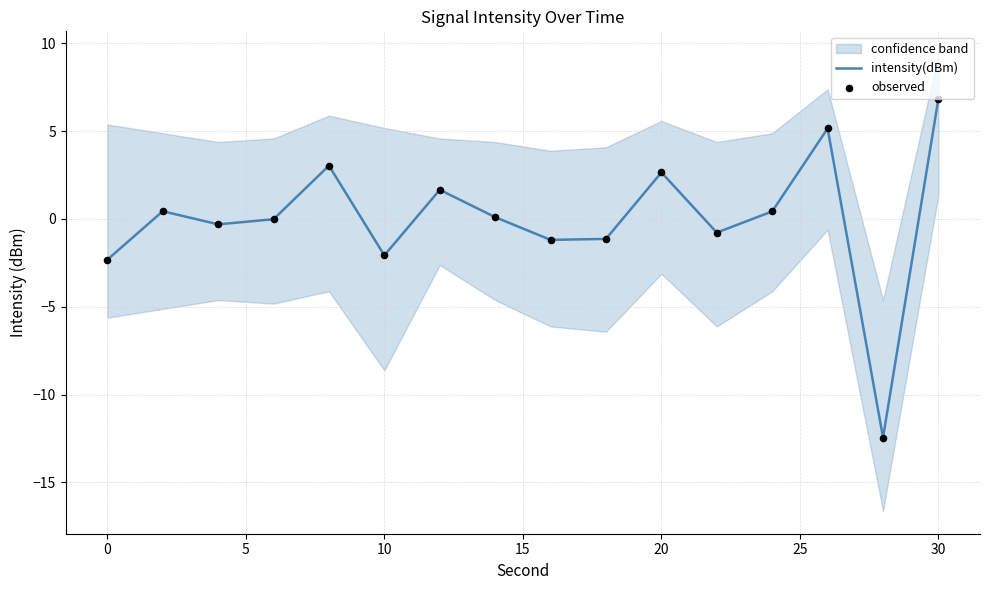

At which label does intensity(dBm) reach its peak?

30